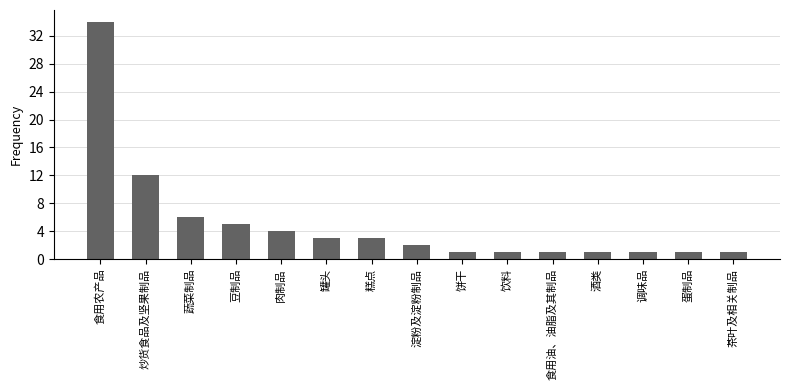

What is the label of the 9th bar from the left?

饼干